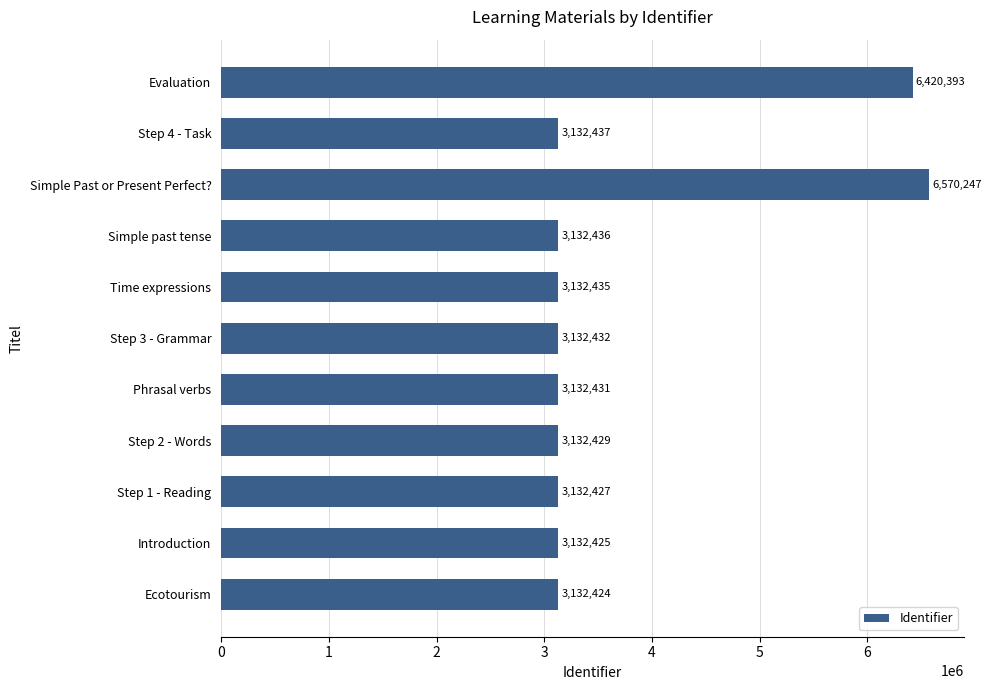

What is the average value?

3743865